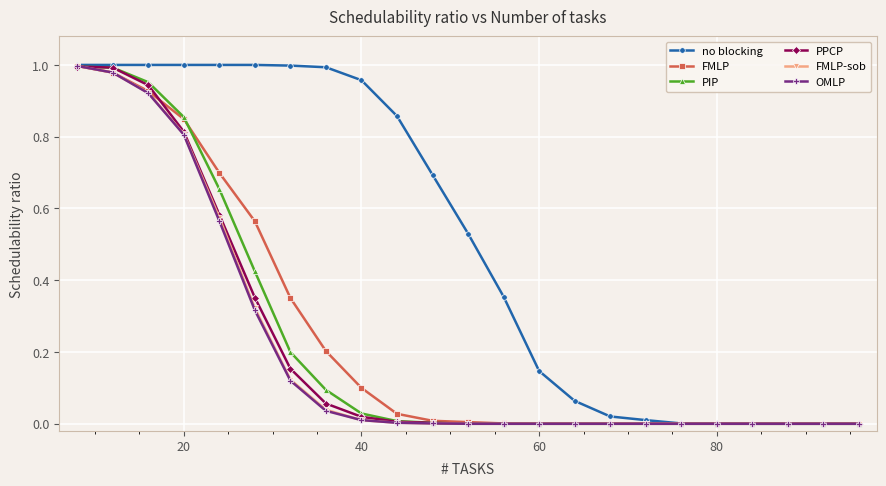

Which series has the largest total across all categories?

no blocking